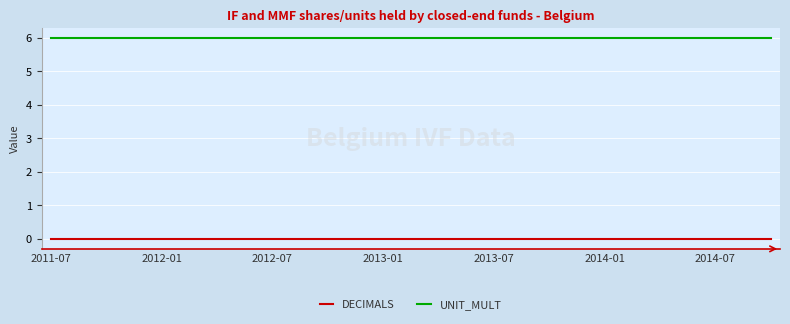

What is the greatest value displayed?

6